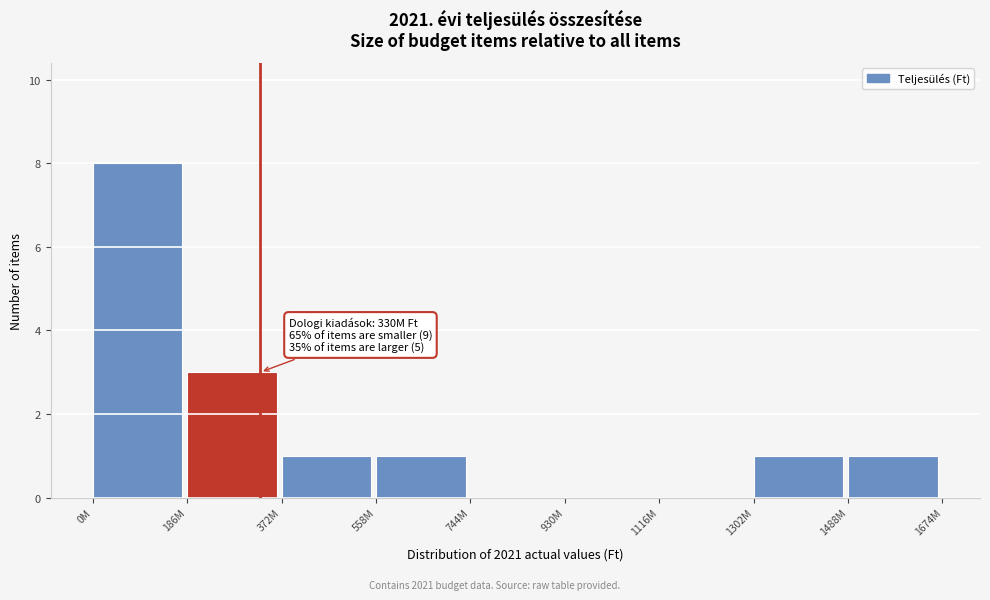

Reading left to right, transcribe all the data shown in this chart.

0M=8	186M=3	372M=1	558M=1	744M=0	930M=0	1116M=0	1302M=1	1488M=1